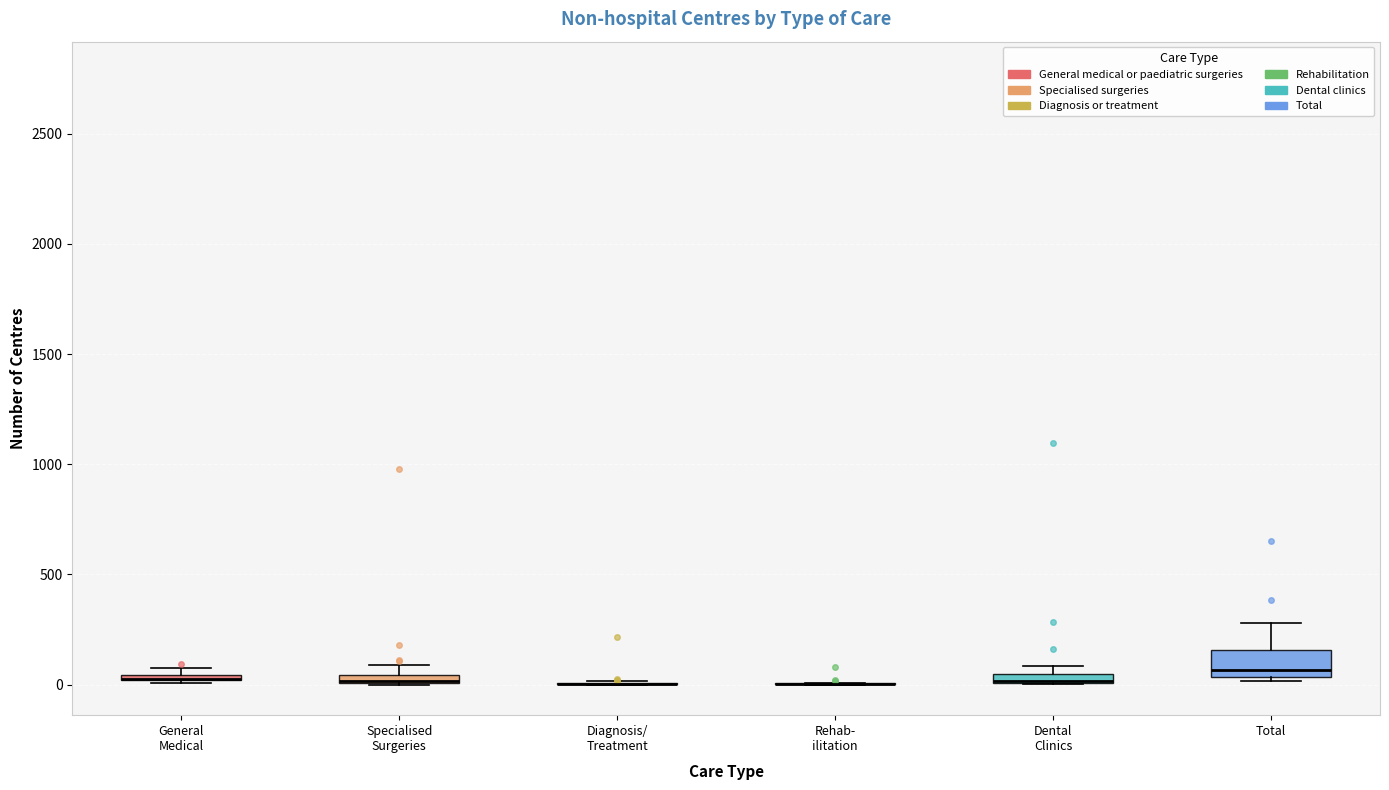

Which box is the tallest, from its lower edge to its upper edge?

Total